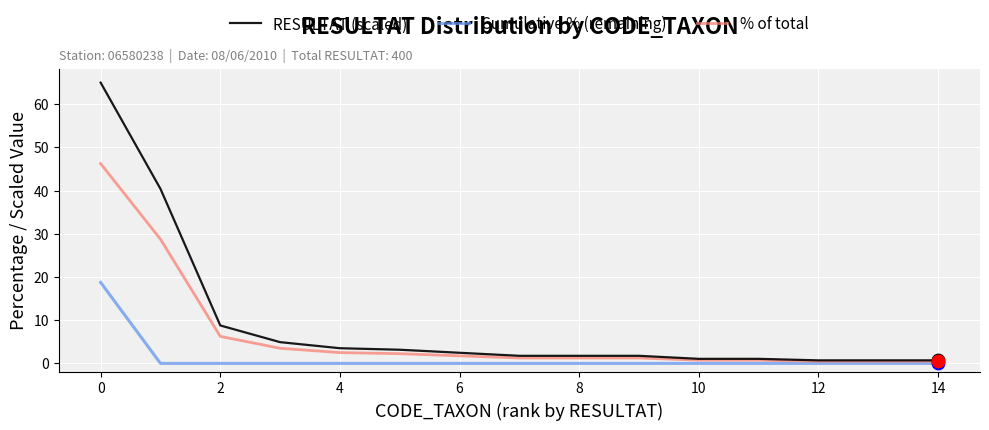

Which series has the widest spread of values?

RESULTAT (scaled)